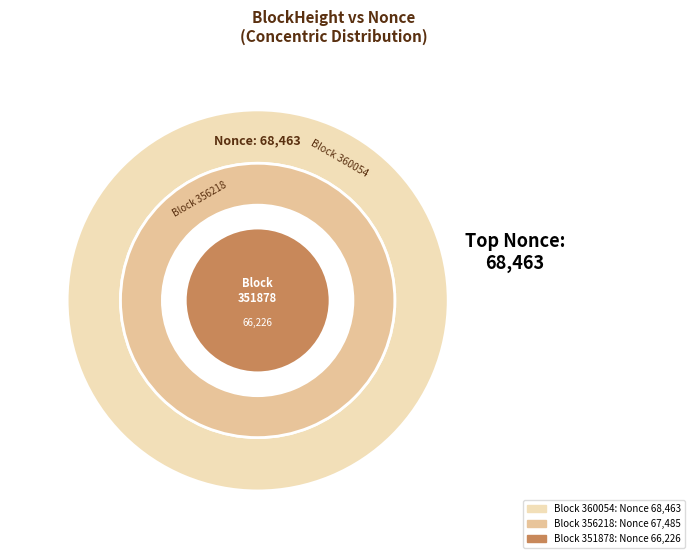

Does any single category account for the majority?

No